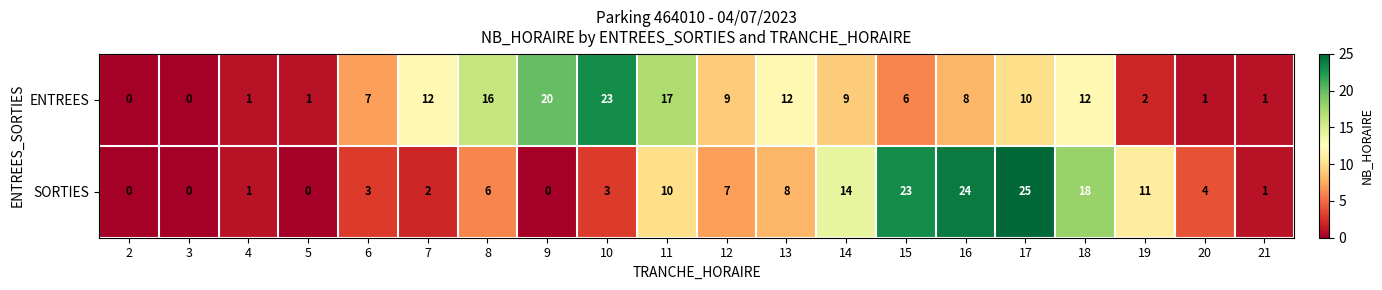

At which label is SORTIES closest to 12?

19